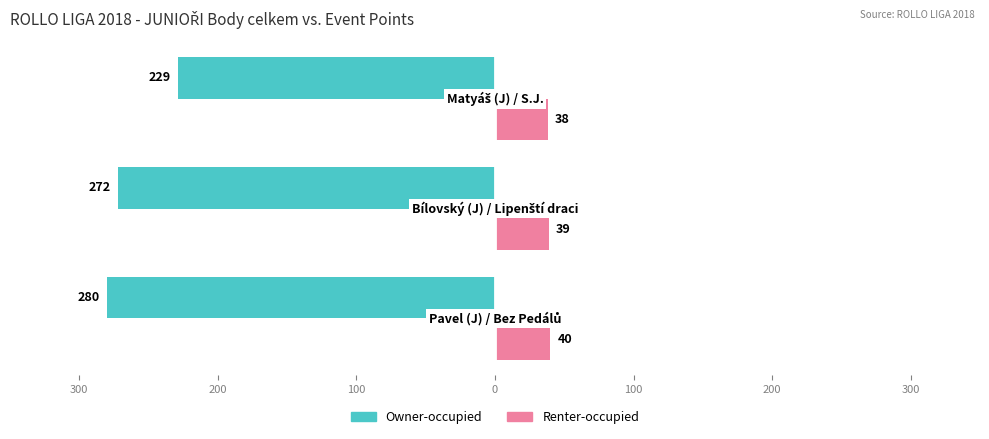

What are all the series names shown in the legend?

Owner-occupied, Renter-occupied